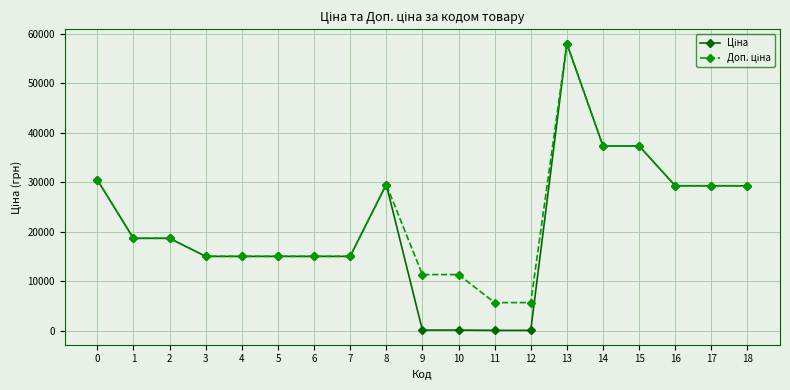

At which category is the sum across all series the highest?

13